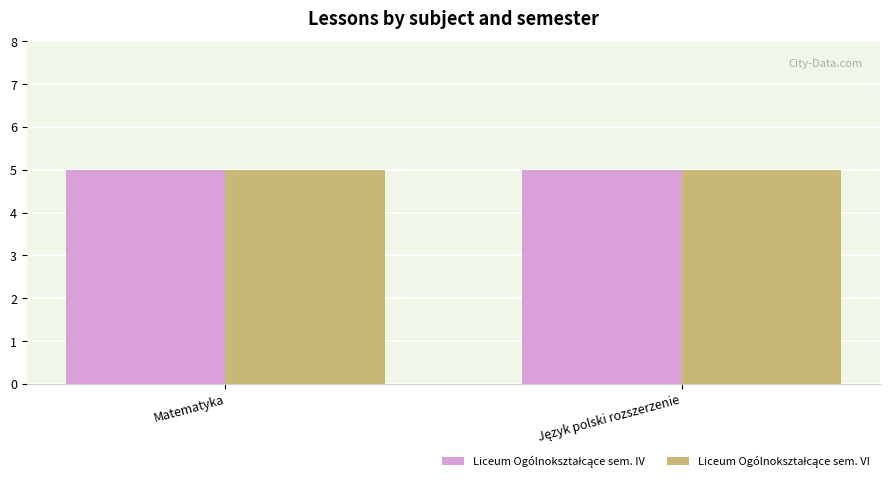

What value does the Liceum Ogólnokształcące sem. VI series have at Matematyka?

5